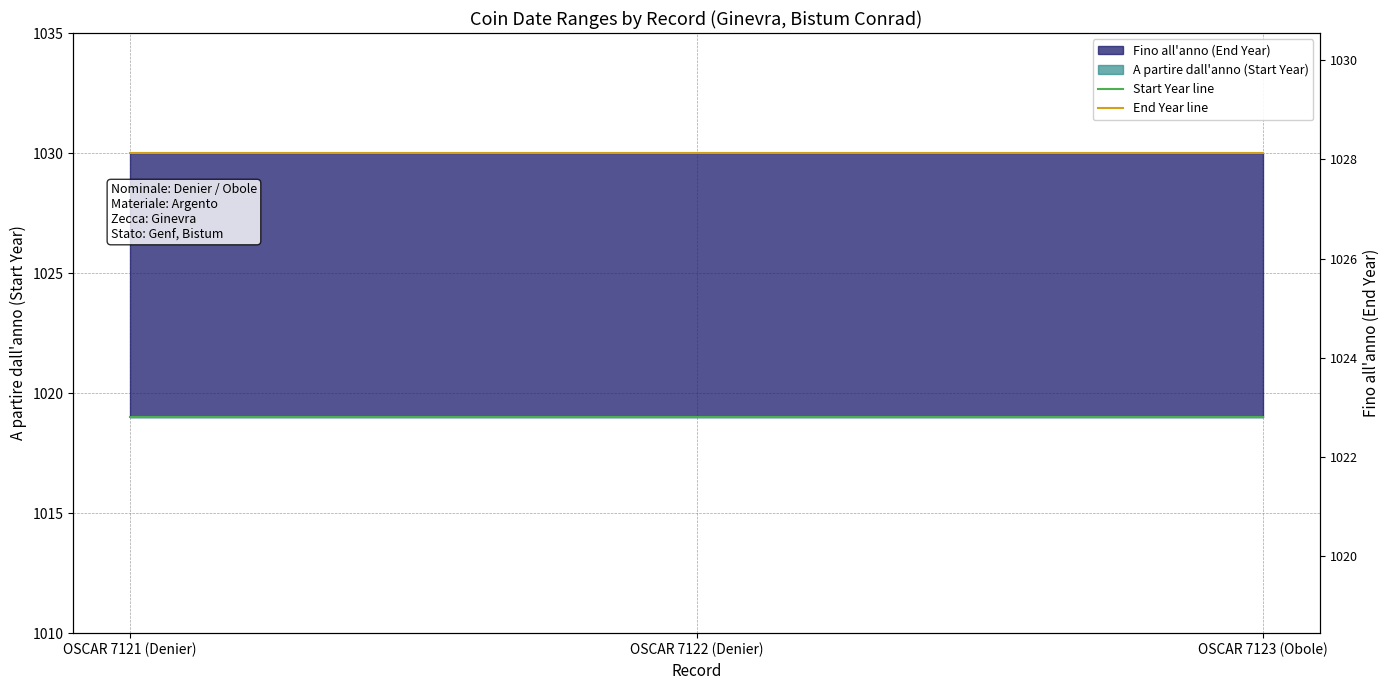

Reading left to right, transcribe all the data shown in this chart.

Start Year line: OSCAR 7121 (Denier)=1019	OSCAR 7122 (Denier)=1019	OSCAR 7123 (Obole)=1019
End Year line: OSCAR 7121 (Denier)=1030	OSCAR 7122 (Denier)=1030	OSCAR 7123 (Obole)=1030